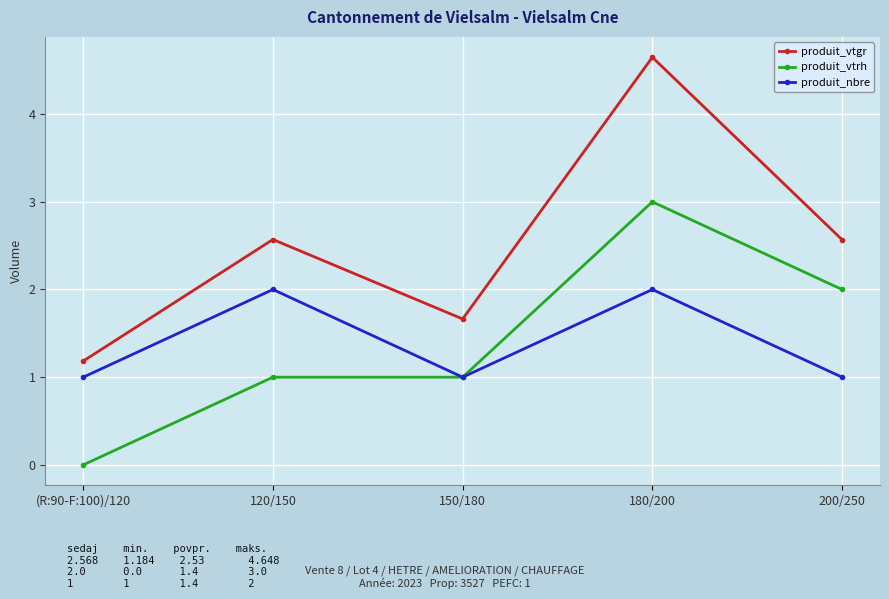

List the series in order of their peak value, highest first.

produit_vtgr, produit_vtrh, produit_nbre